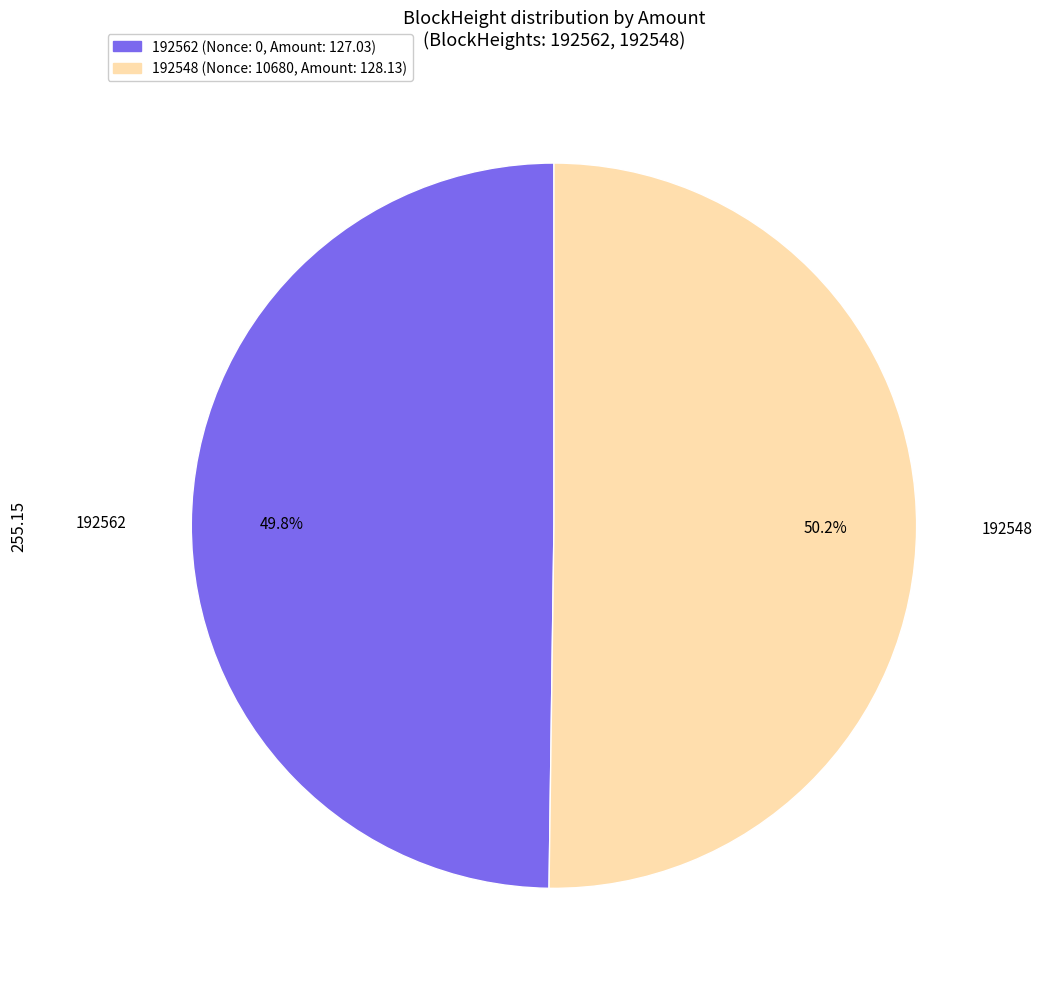

To the nearest percent, what is the combined percentage of 192562 and 192548?

100%